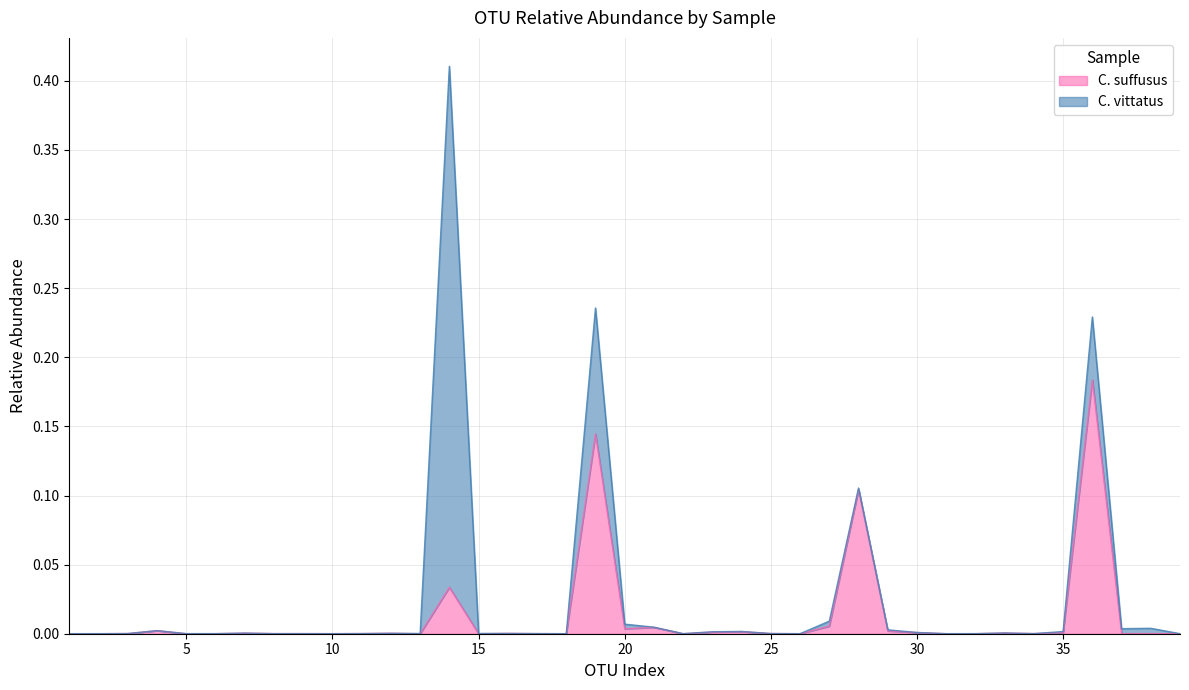

At which category does the data reach its first local peak?

4